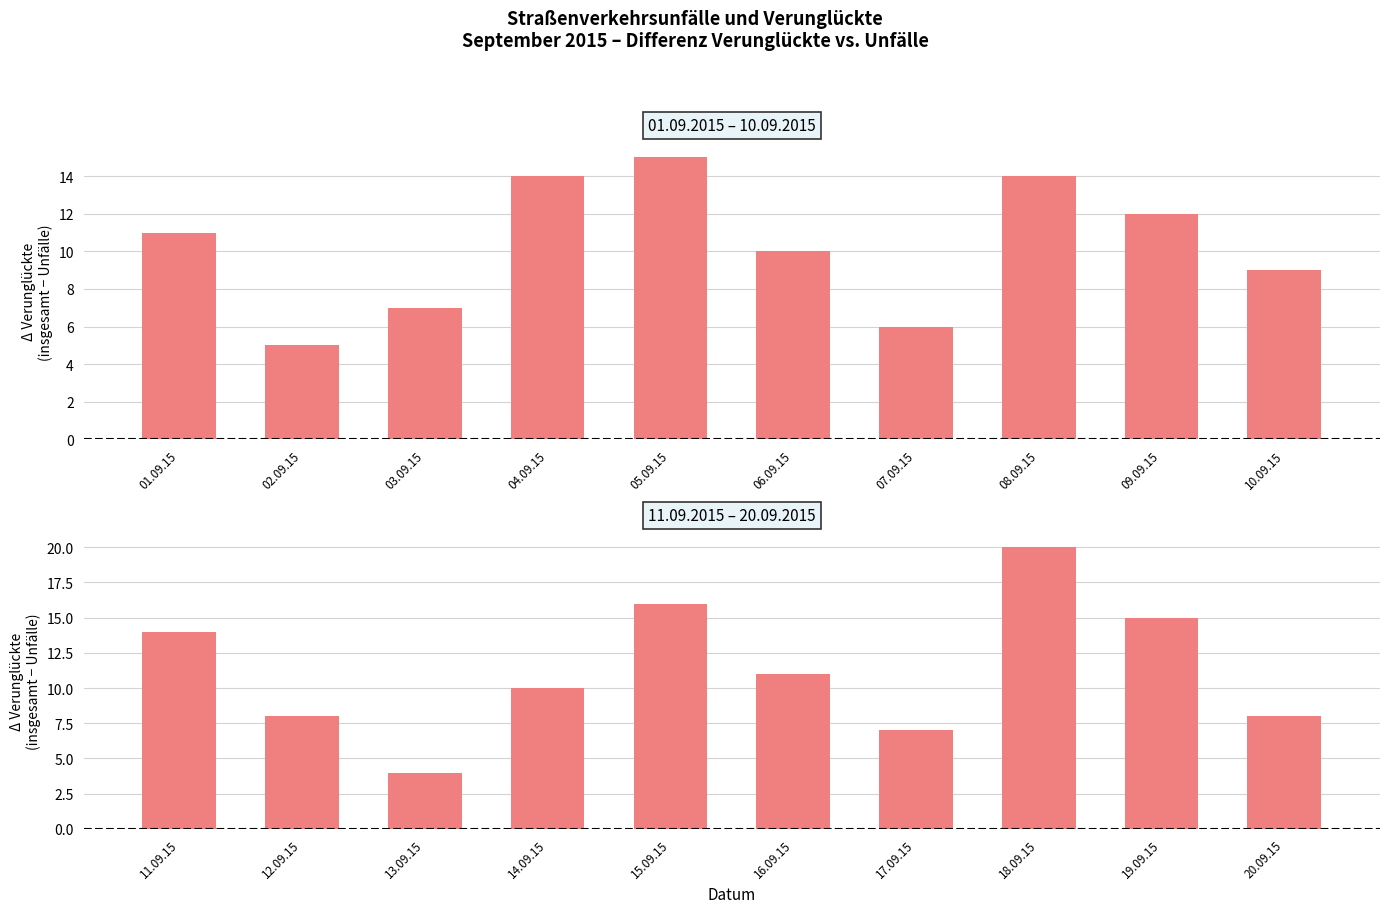

Count the number of categories in the chart.

10